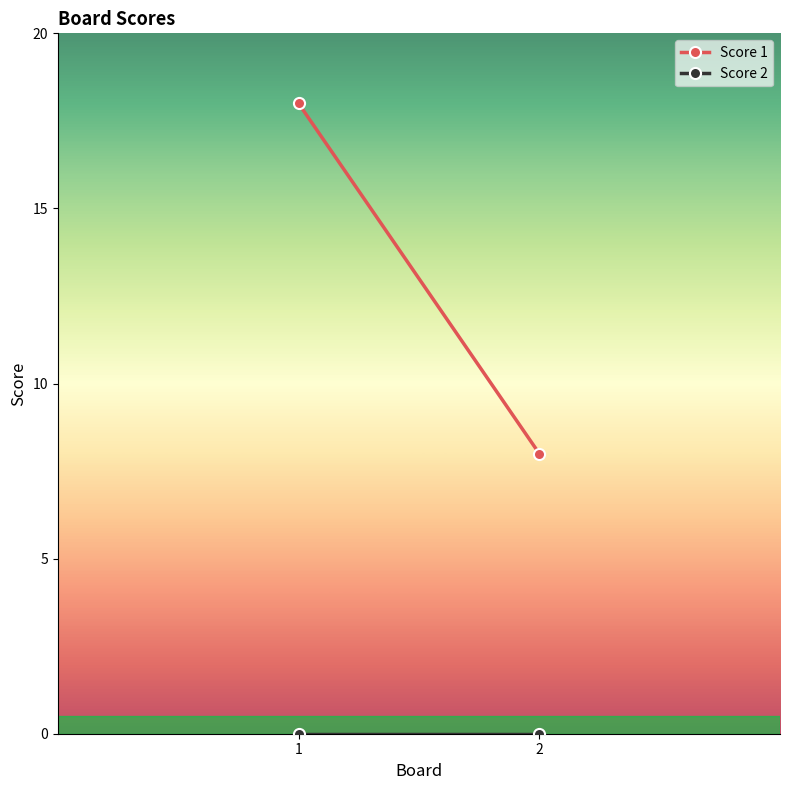

Reading left to right, transcribe all the data shown in this chart.

Score 1: 18	8
Score 2: 0	0